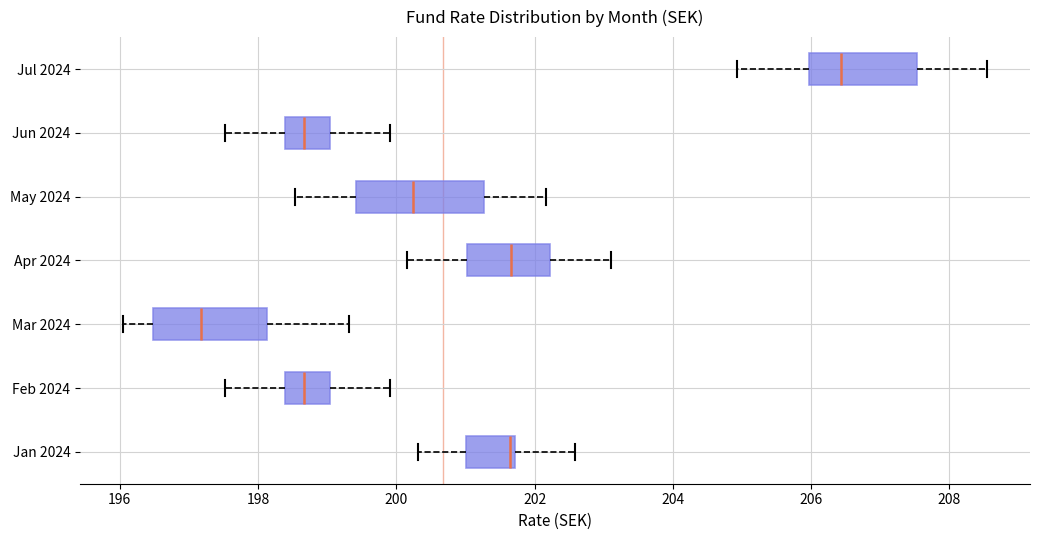

Reading bottom to top, read every box against the x-axis: the position of its median line, the range the box covers, and the ends of its whiskers. The values are not printed on the chart, so give them approximately, as read against the axis.

Jan 2024: median 201.6, box 201.0 to 201.8, whiskers 200.4 to 202.6
Feb 2024: median 198.6, box 198.4 to 199.0, whiskers 197.6 to 200.0
Mar 2024: median 197.2, box 196.4 to 198.2, whiskers 196.0 to 199.4
Apr 2024: median 201.6, box 201.0 to 202.2, whiskers 200.2 to 203.2
May 2024: median 200.2, box 199.4 to 201.2, whiskers 198.6 to 202.2
Jun 2024: median 198.6, box 198.4 to 199.0, whiskers 197.6 to 200.0
Jul 2024: median 206.4, box 206.0 to 207.6, whiskers 205.0 to 208.6